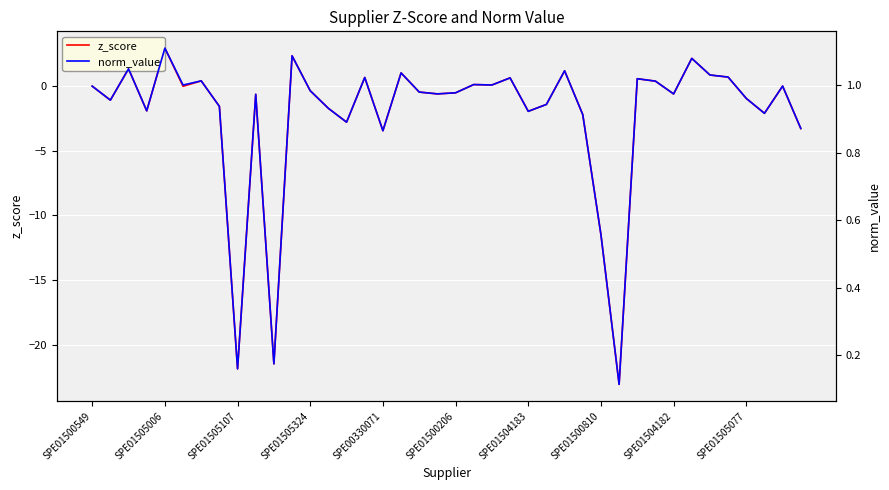

What are all the series names shown in the legend?

z_score, norm_value